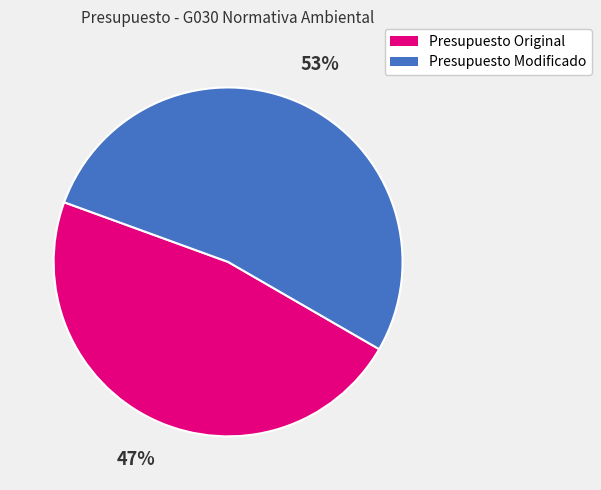

Rank the categories by value from lowest to highest.

Presupuesto Original, Presupuesto Modificado